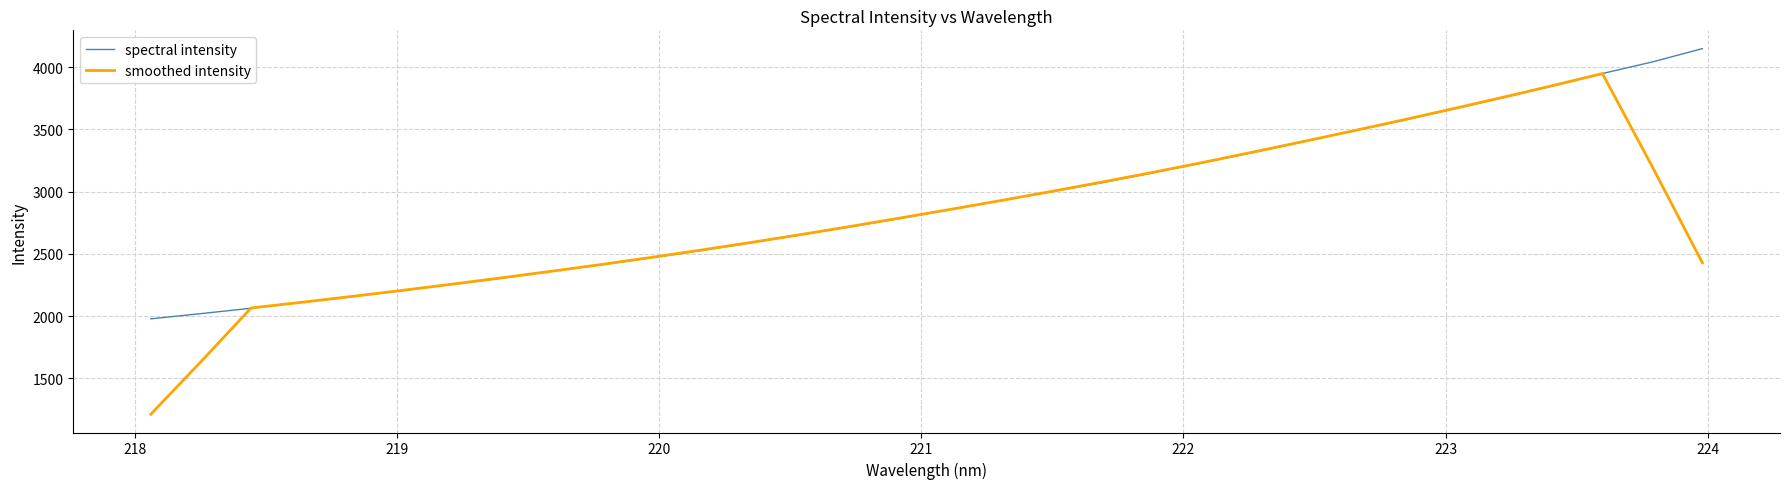

What is the maximum value for smoothed intensity?

3948.2